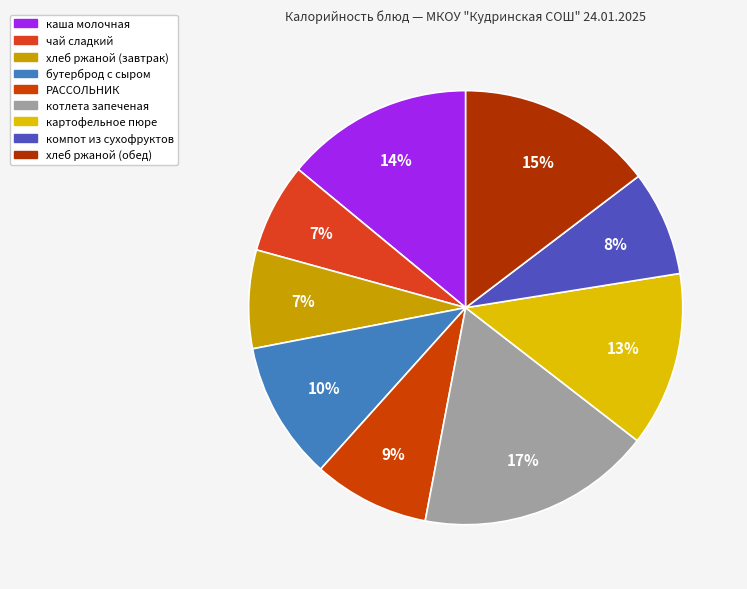

Count the number of slices in the pie.

9